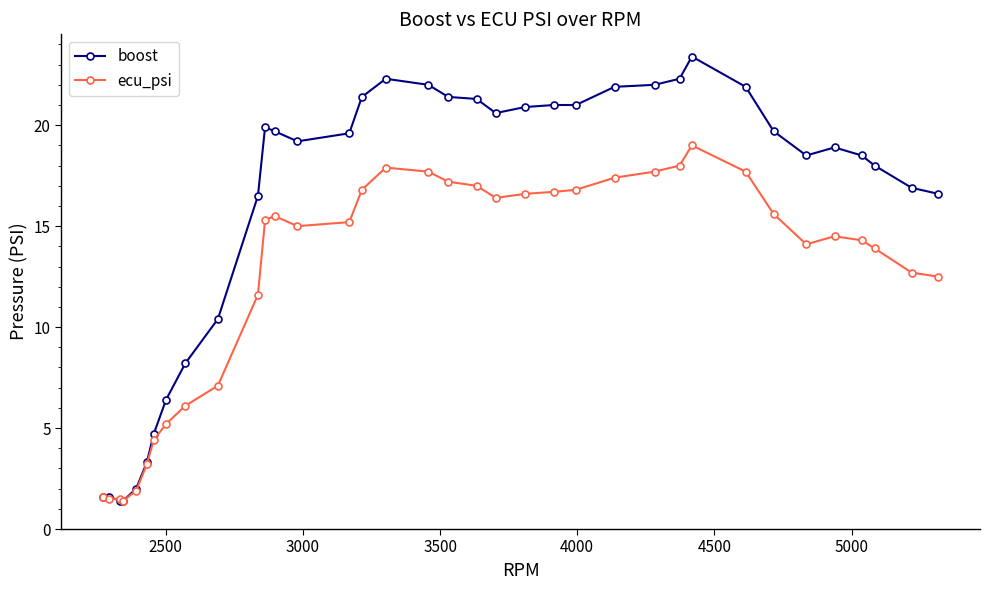

True or false: ecu_psi has more than 1 points higher than both neighbors.

True